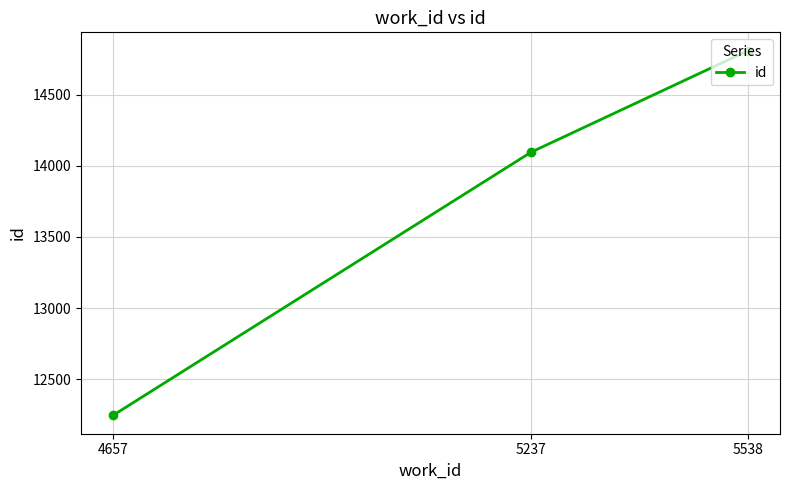

What is the sum of the values at 5237 and 5538?

28906